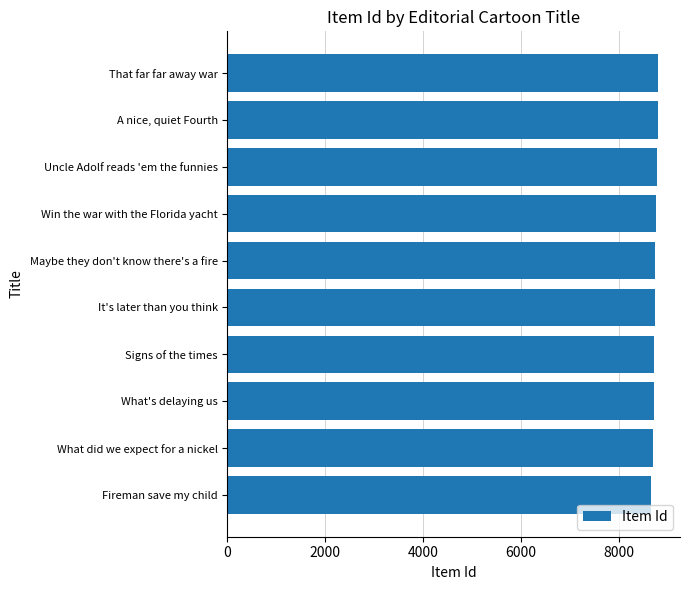

Is it true that the value at What did we expect for a nickel is 8706?

True